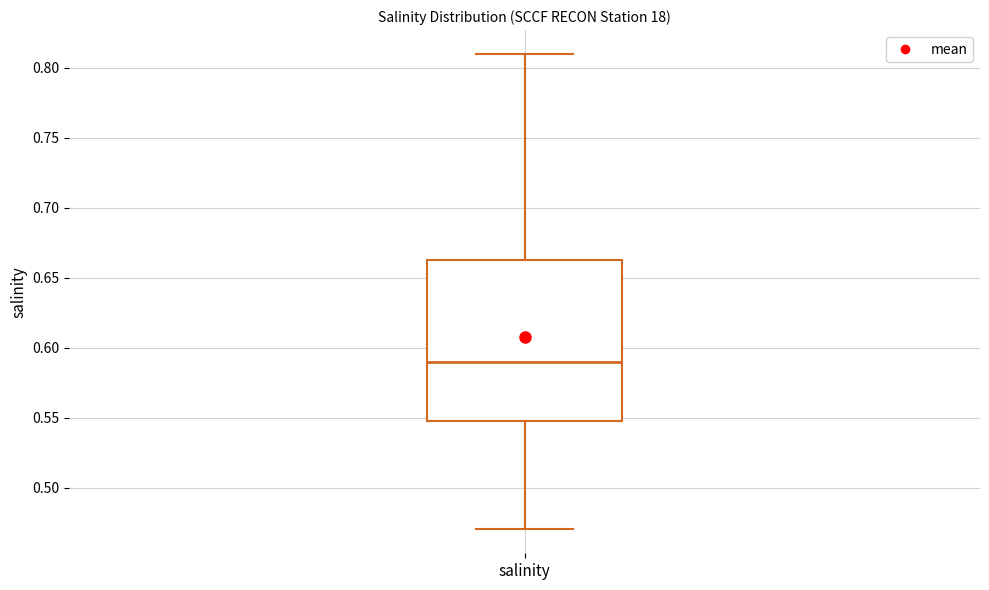

Transcribe this box plot: give where the median line is, the range the box spans, and where the two whiskers end, as read against the y-axis. The values are not printed on the chart, so give them approximately, as read against the axis.

median 0.590, box 0.550 to 0.665, whiskers 0.470 to 0.810